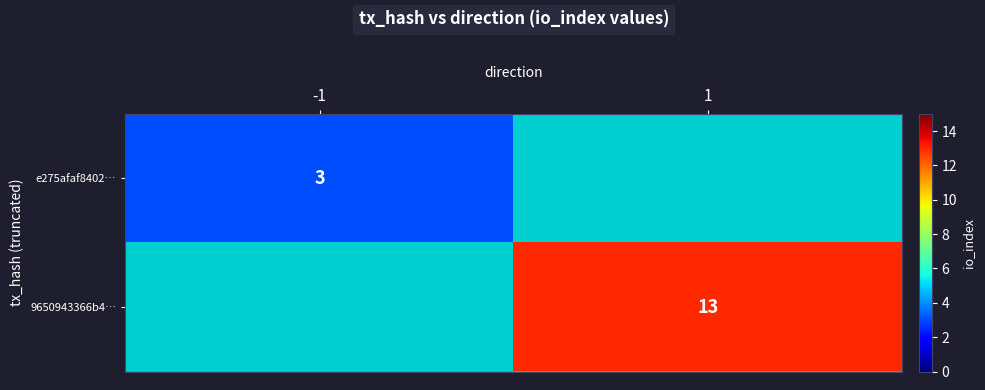

The 9650943366b4… series shows 17.3 at 1. True or false?

False